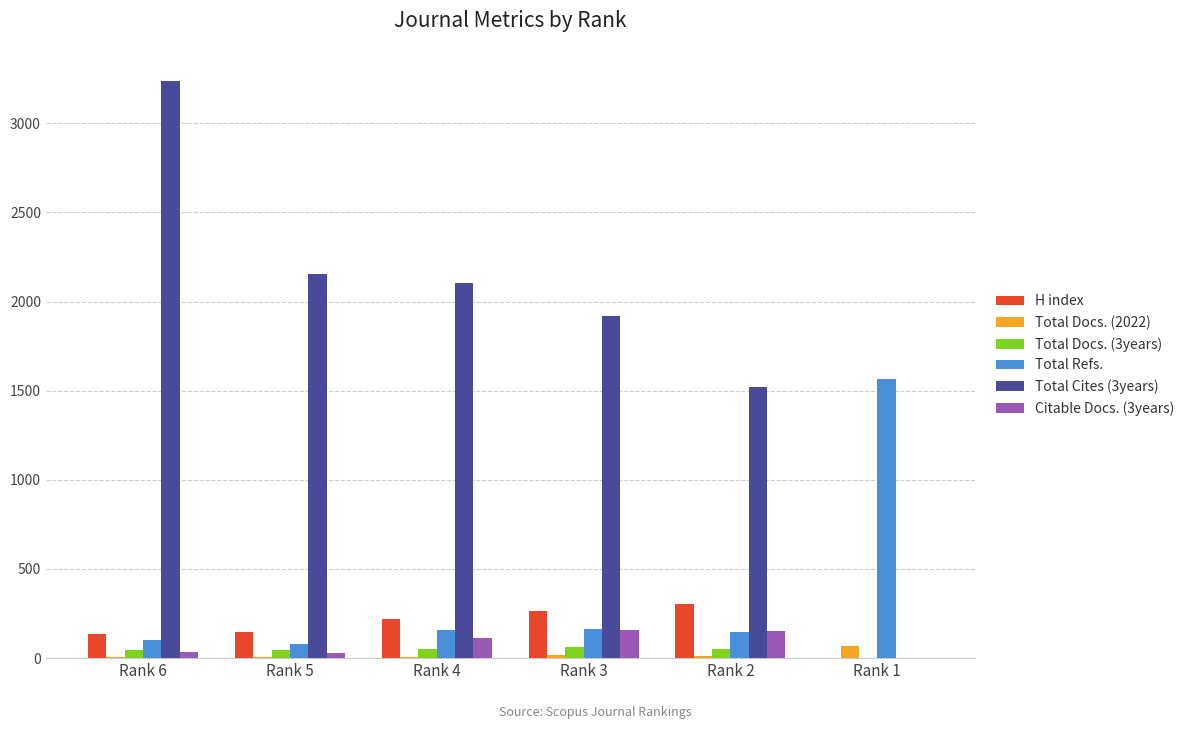

How many series are shown in this chart?

6